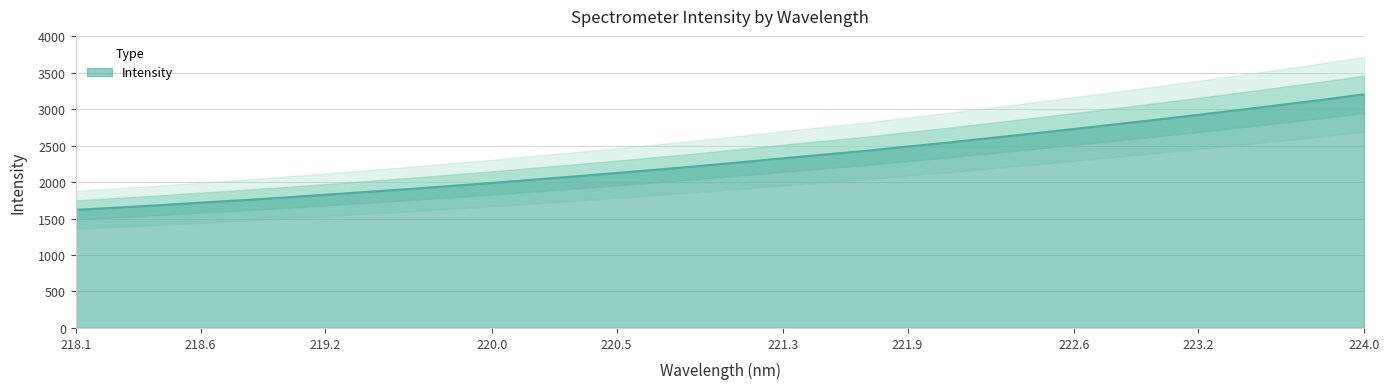

What is the sum of the values at 222.4538 and 219.7801?

4614.0